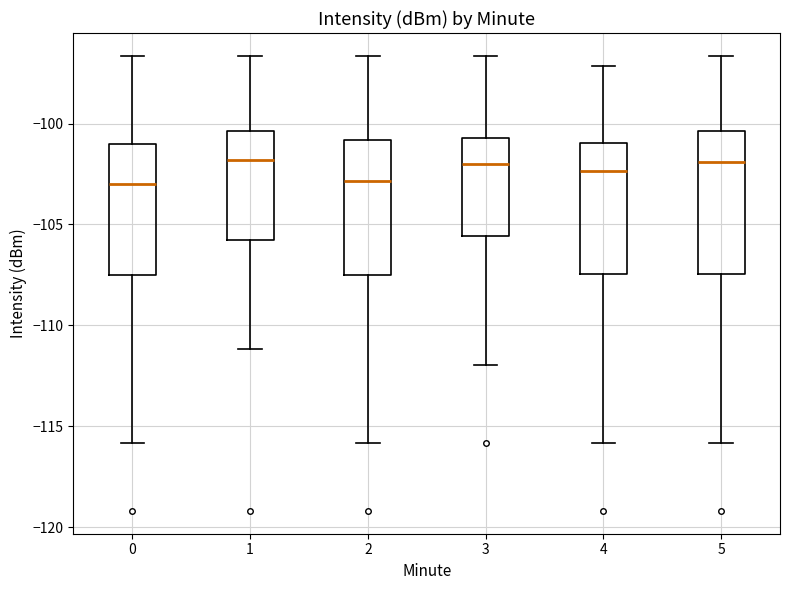

Where does the median line of the box at x = 2 sit on the y-axis? The values are not printed on the chart, so give them approximately, as read against the axis.

-103.0